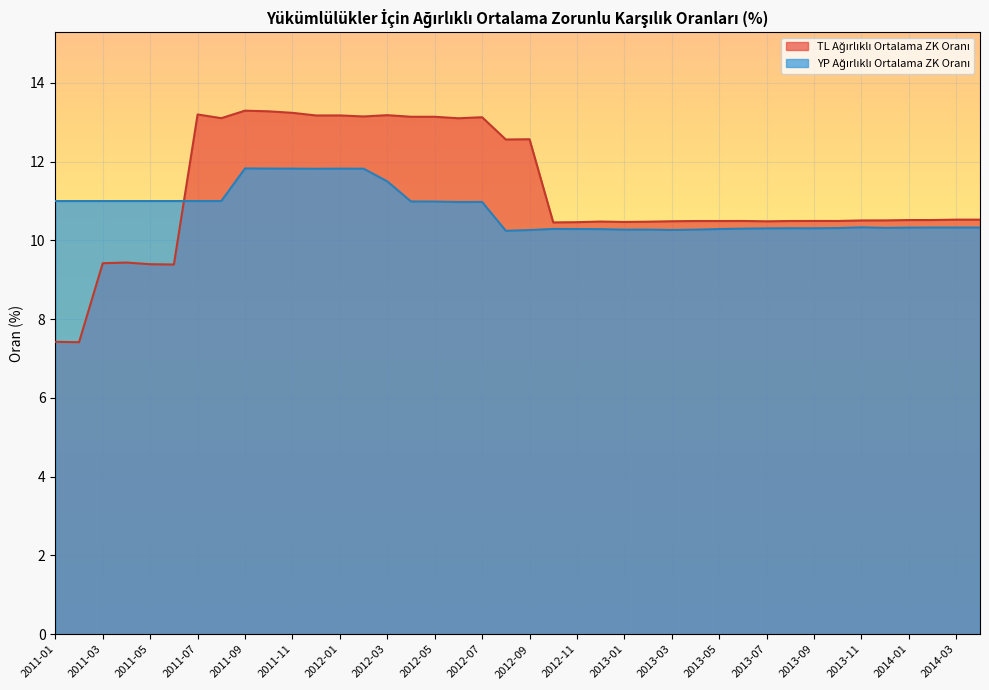

What is the average value of the TL Ağırlıklı Ortalama ZK Oranı series?

11.2